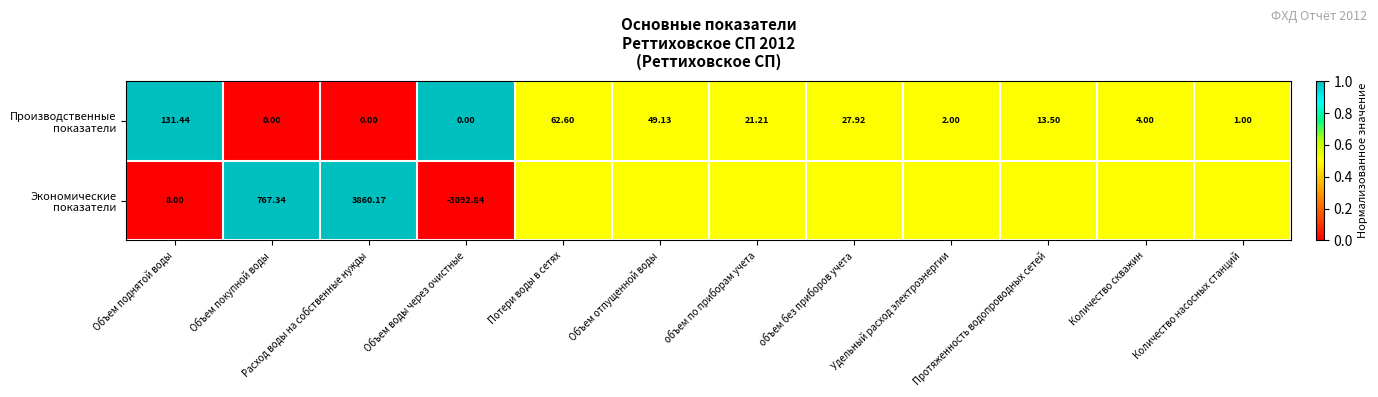

The Производственные показатели series shows 0.9 at Удельный расход электроэнергии. True or false?

False